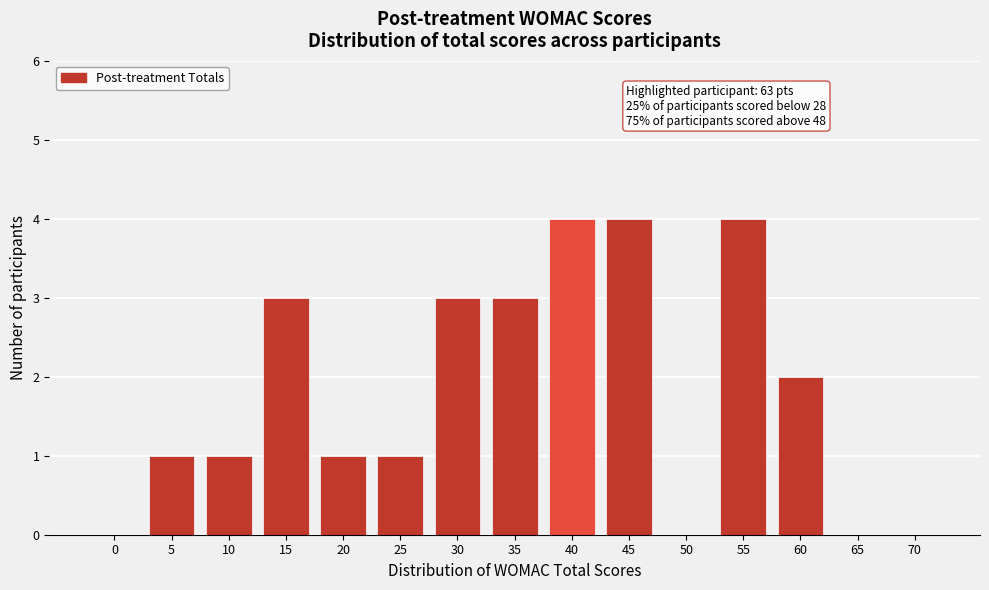

Reading right to left, list all the values displayed in this chart.

70=0	65=0	60=2	55=4	50=0	45=4	40=4	35=3	30=3	25=1	20=1	15=3	10=1	5=1	0=0